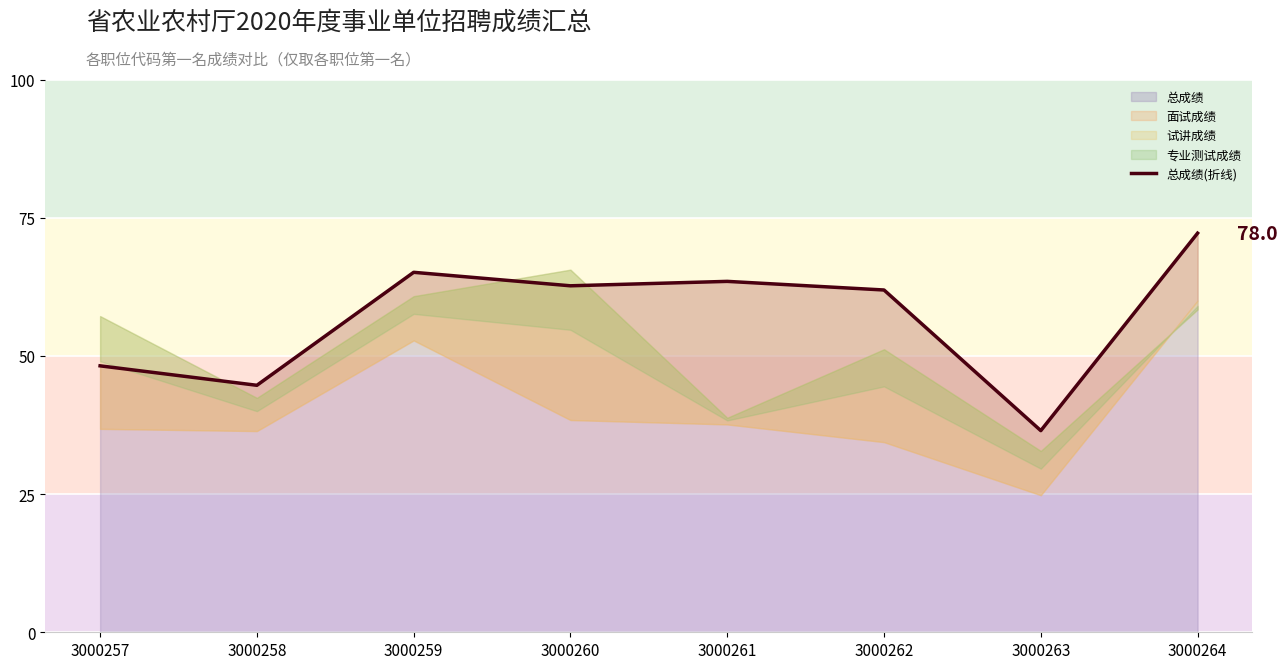

At which category does the chart reach its peak across all series?

3000264